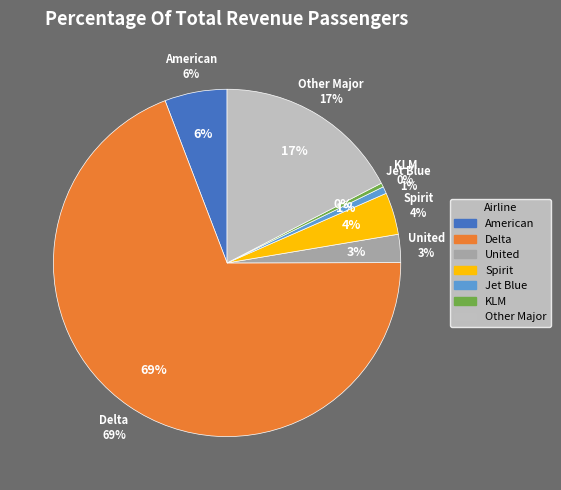

Which slice is the smallest?

KLM